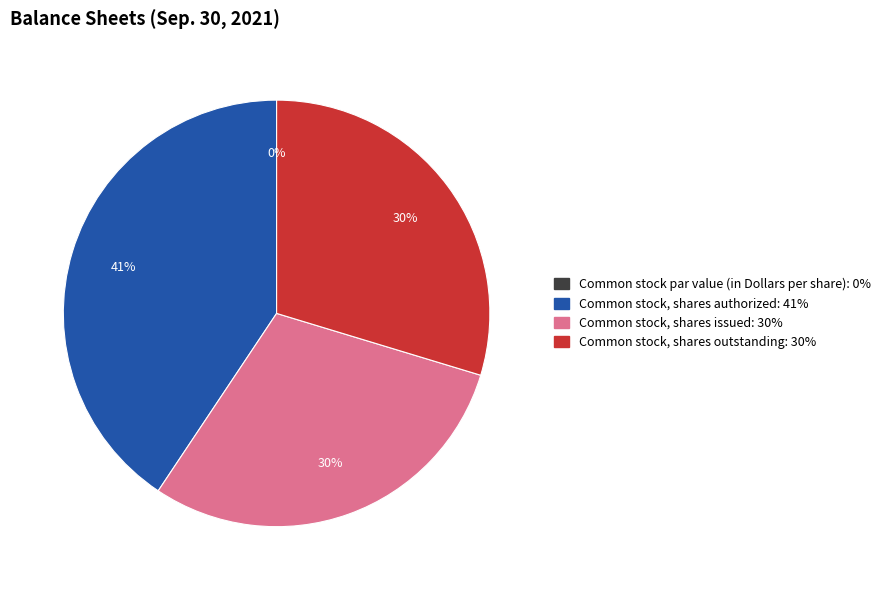

What is the largest slice in the pie chart?

Common stock, shares authorized